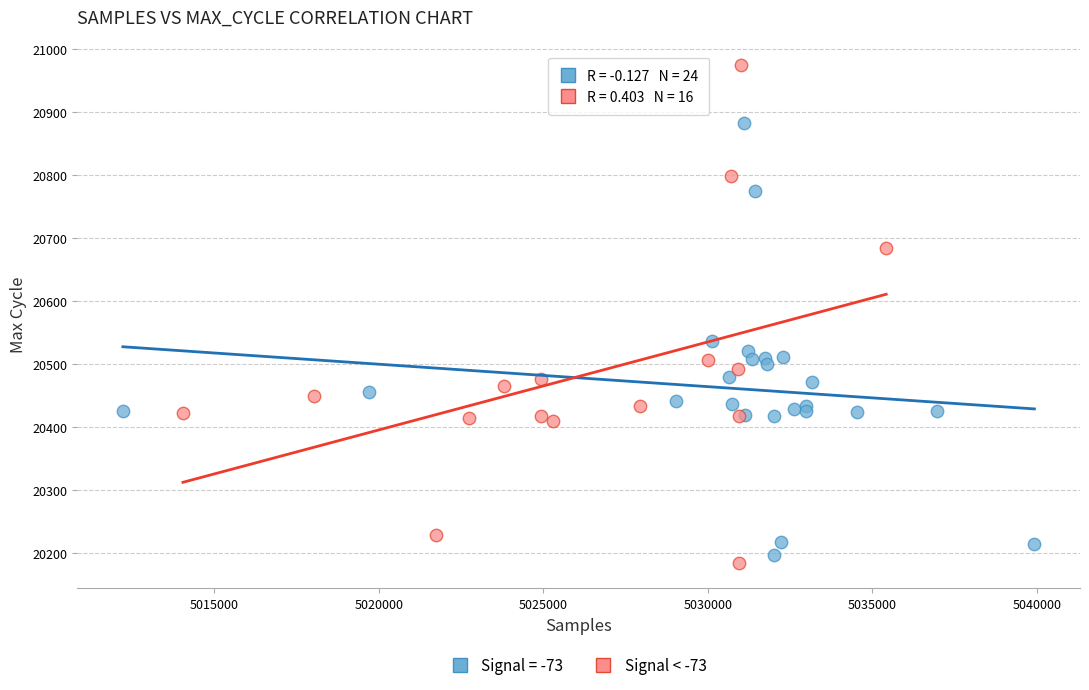

Which series has the widest spread of Y values?

Signal < -73